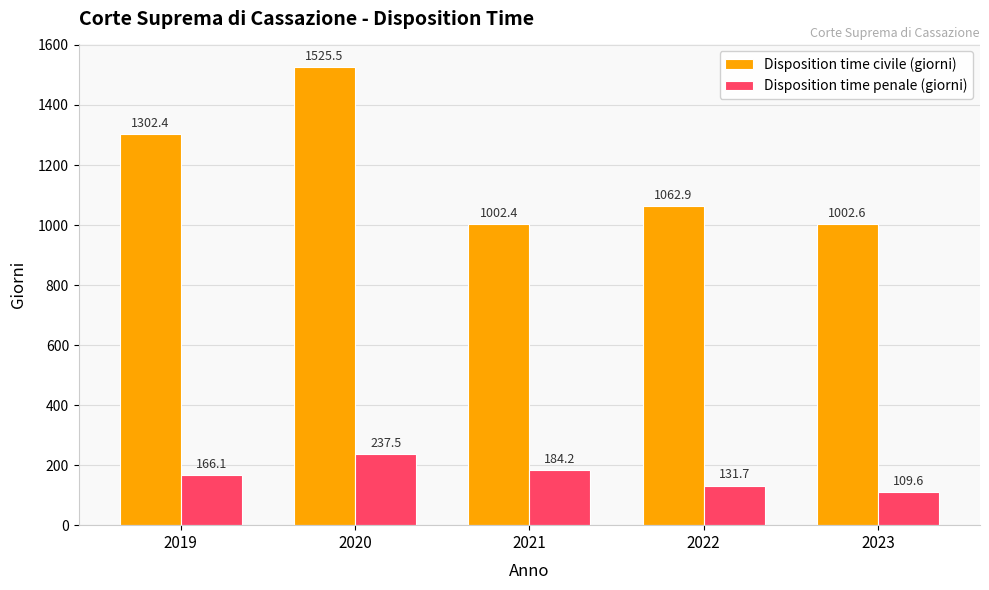

List the series in order of their overall mean, lowest first.

Disposition time penale (giorni), Disposition time civile (giorni)